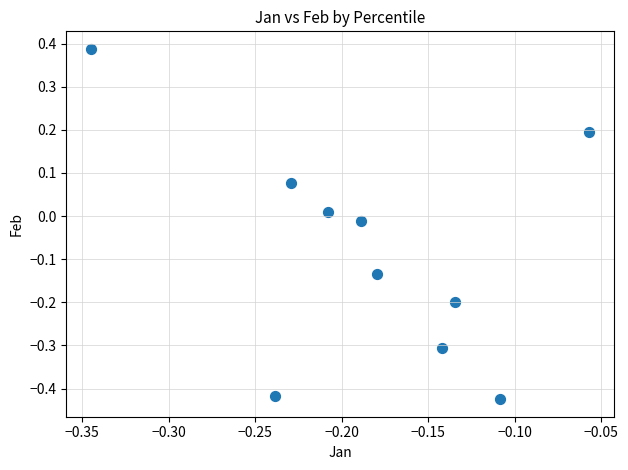

What is the range of Y values (max minus min)?

0.8